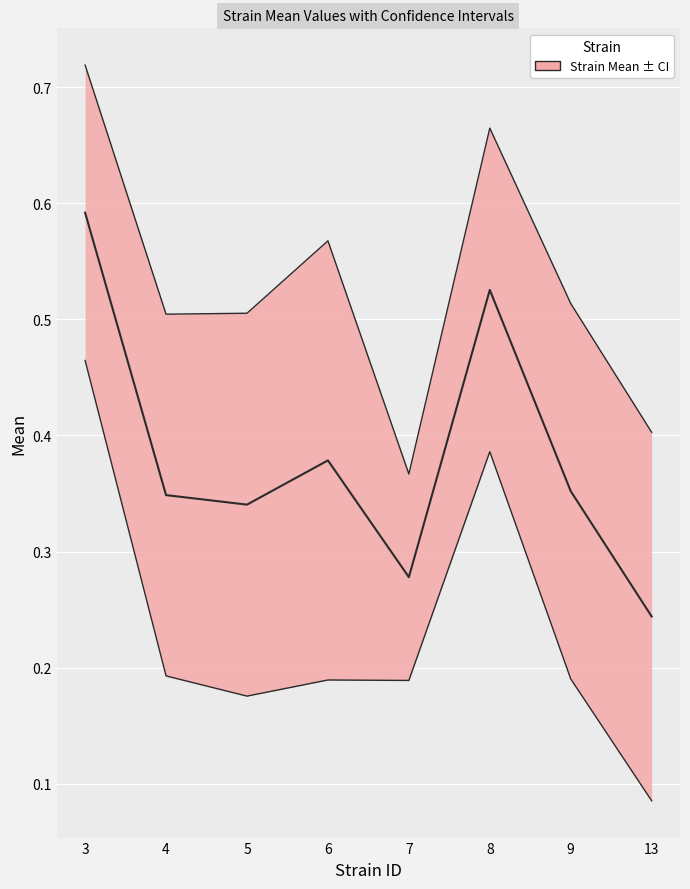

At which label is lowercl closest to 0?

13